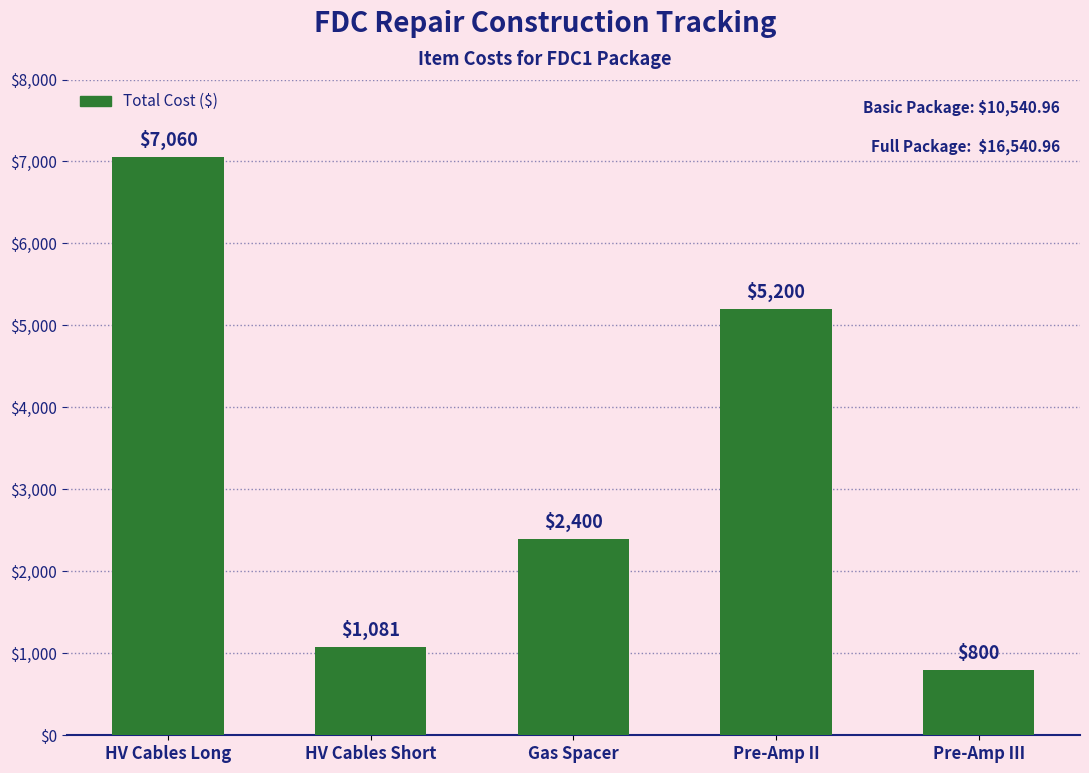

Reading right to left, what are all the values shown in this chart?

800.0	5200.0	2400.0	1081.0	7060.0